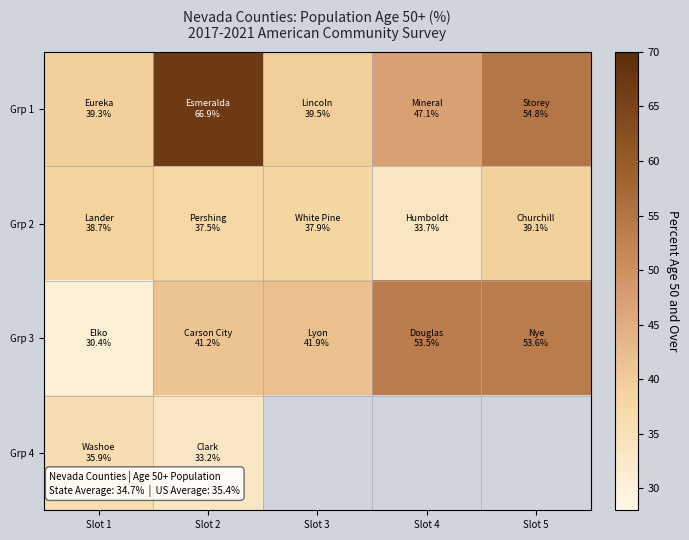

What is the sum of the Grp 1 values at Slot 5 and Slot 1?

94.1